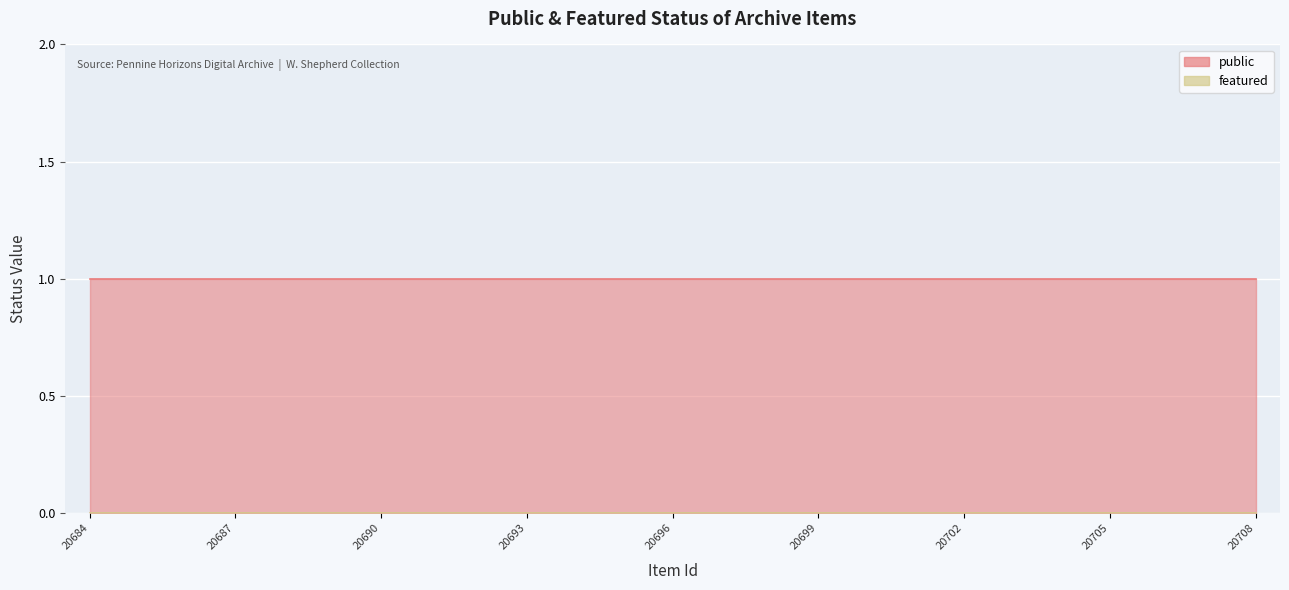

Which series has the largest range (max minus min)?

public